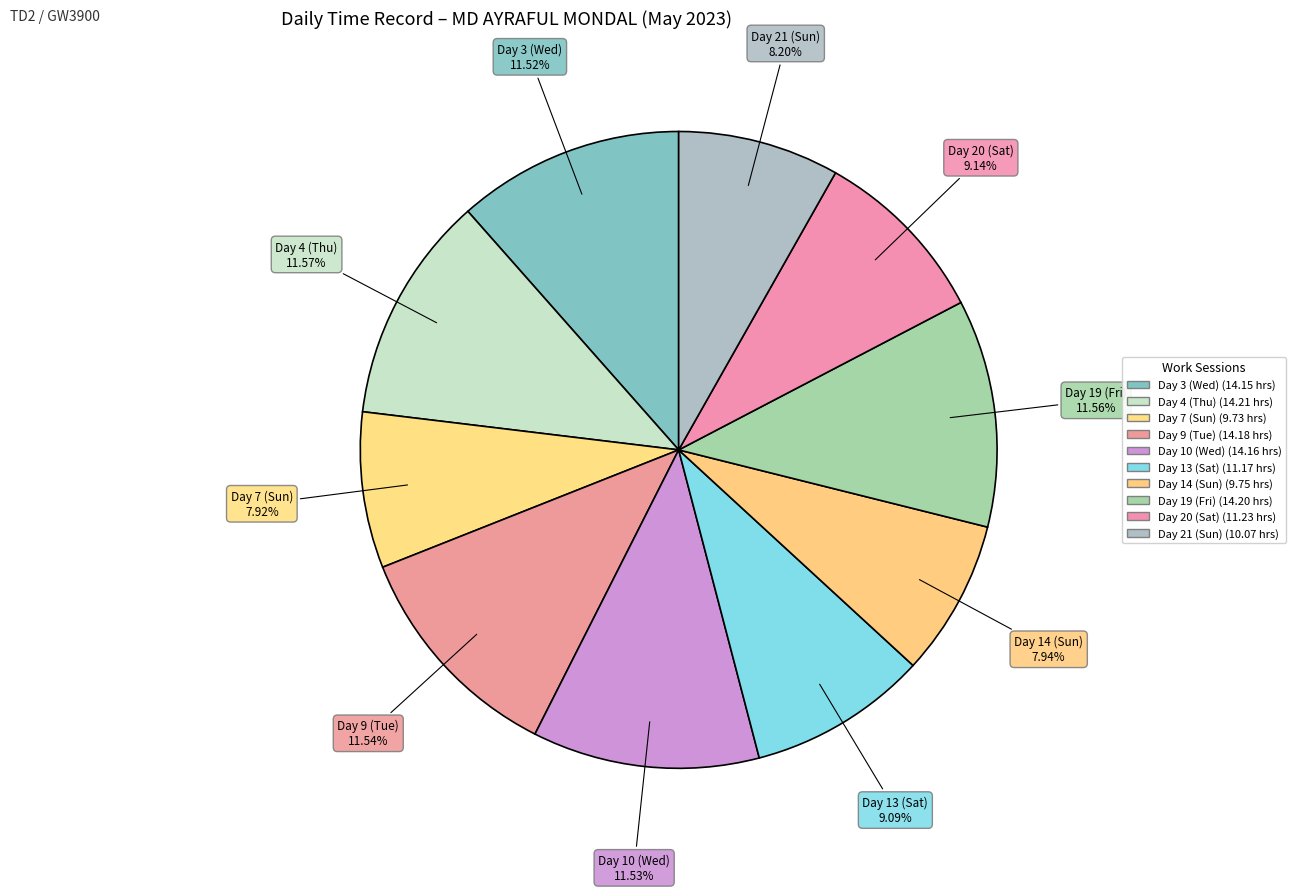

Rank the categories by value from lowest to highest.

Day 7 (Sun), Day 14 (Sun), Day 21 (Sun), Day 13 (Sat), Day 20 (Sat), Day 3 (Wed), Day 10 (Wed), Day 9 (Tue), Day 19 (Fri), Day 4 (Thu)